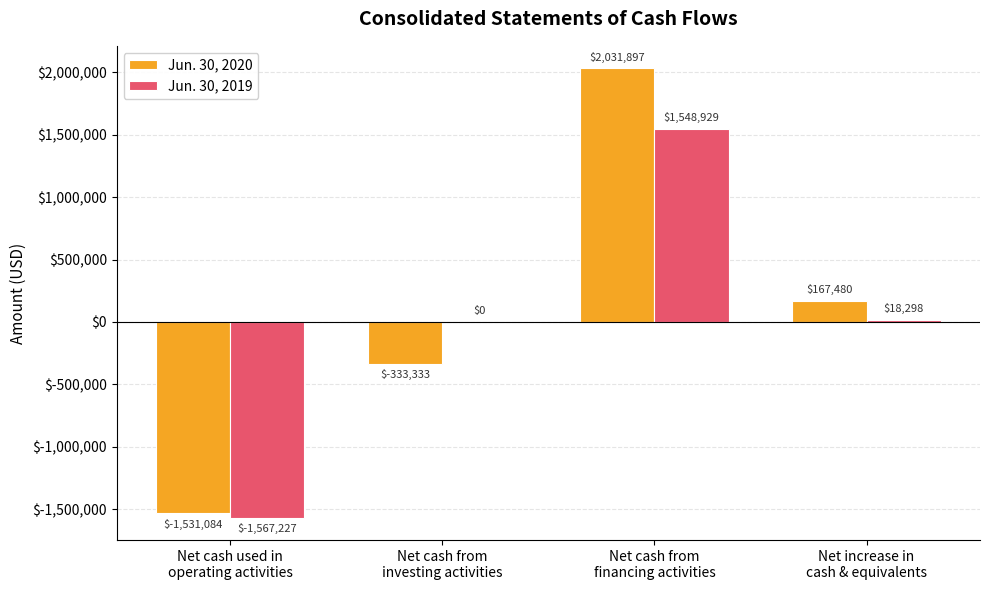

The Jun. 30, 2019 series shows -2034801 at Net cash from
investing activities. True or false?

False